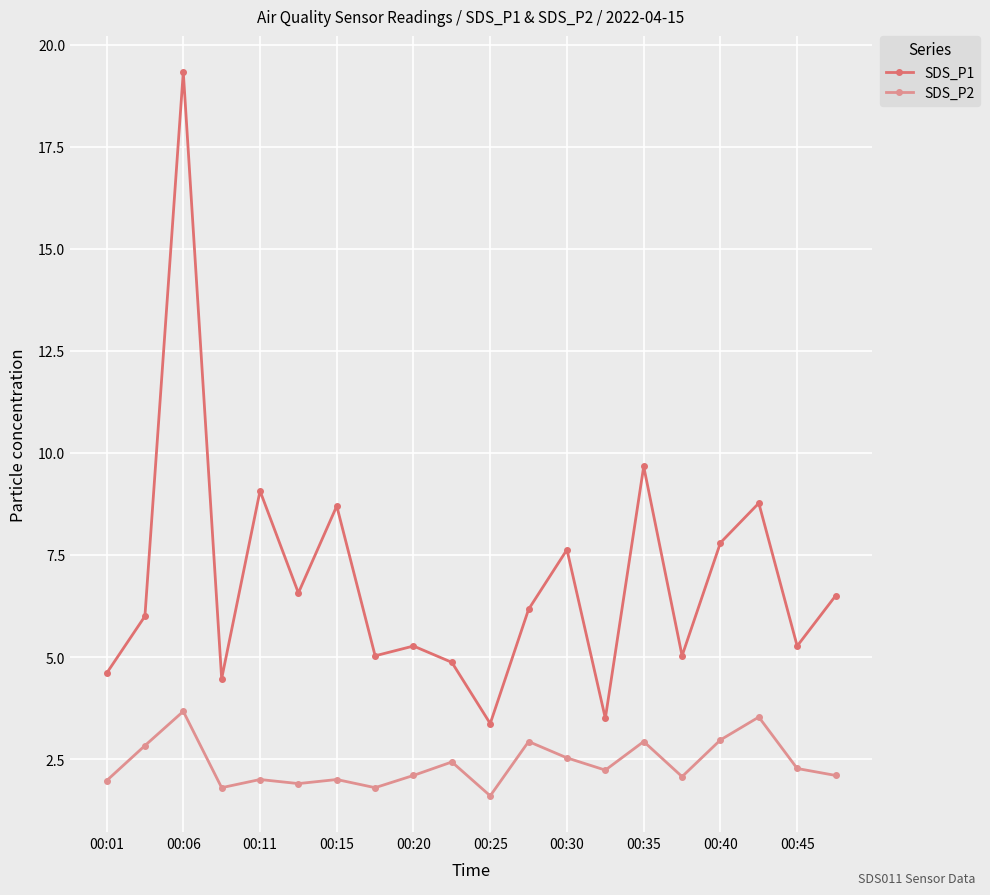

What is the maximum value for SDS_P1?

19.3